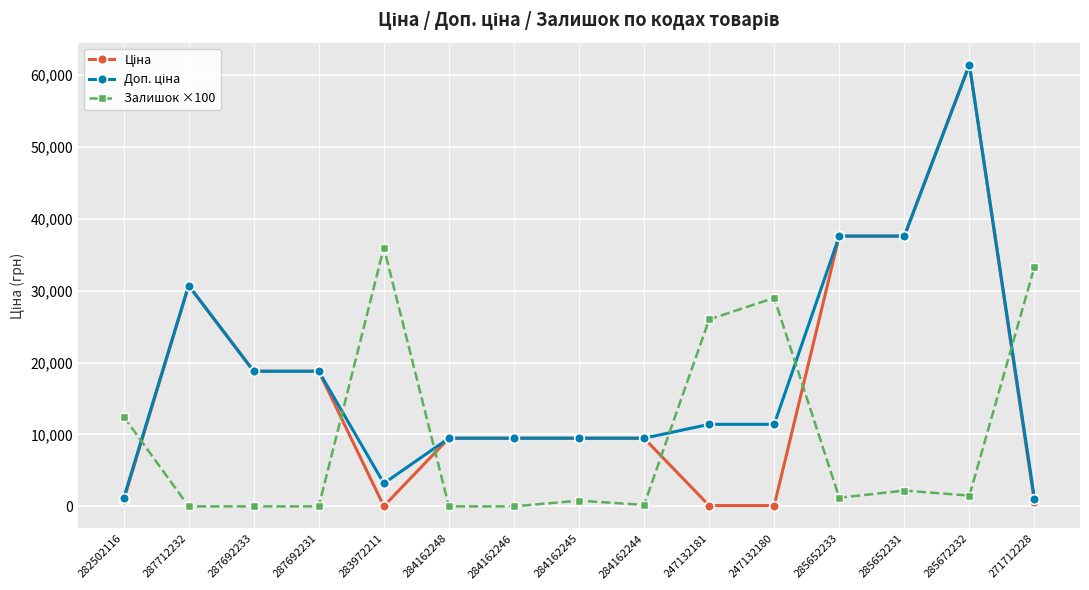

What is the spread (max minus min) of values at 287712232?

30717.1